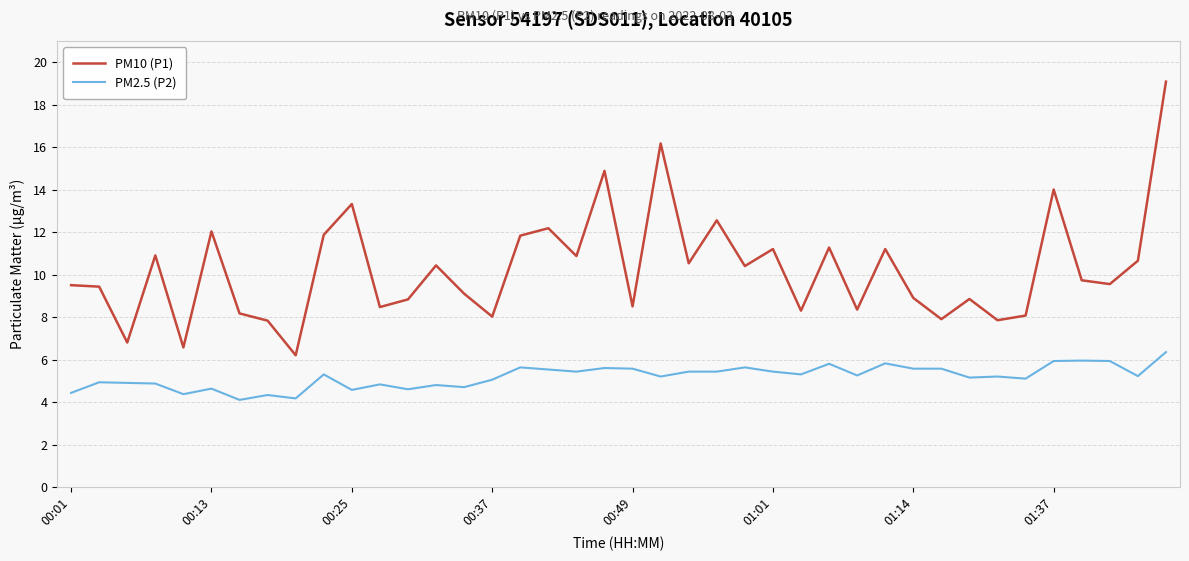

List the series in order of their peak value, lowest first.

PM2.5 (P2), PM10 (P1)